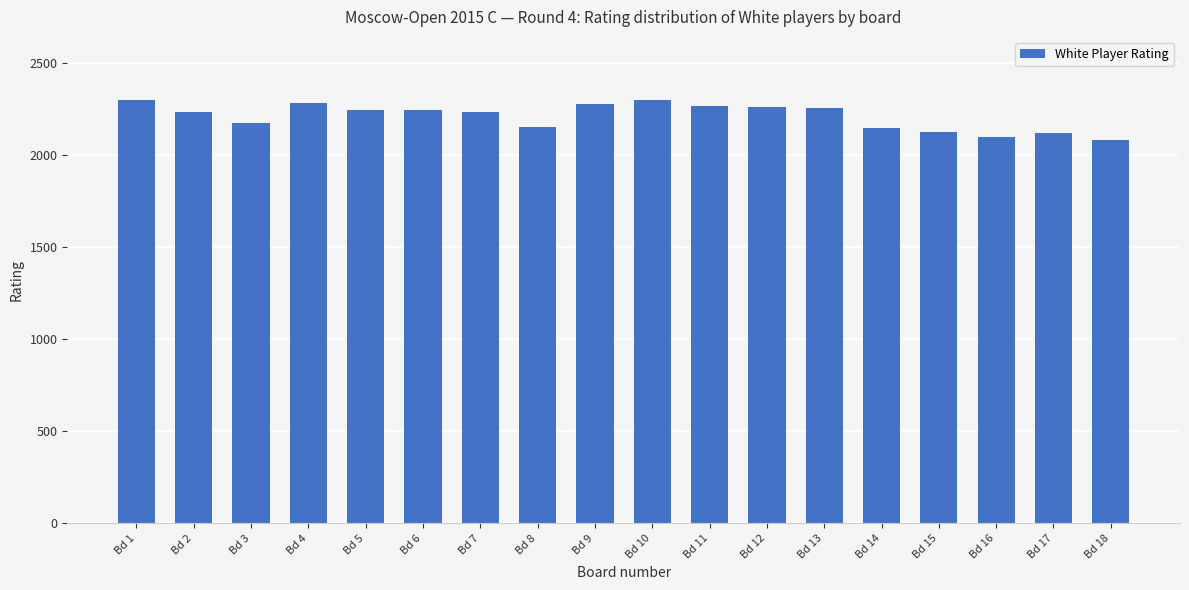

True or false: the data shows 2099 at Bd 16.

True